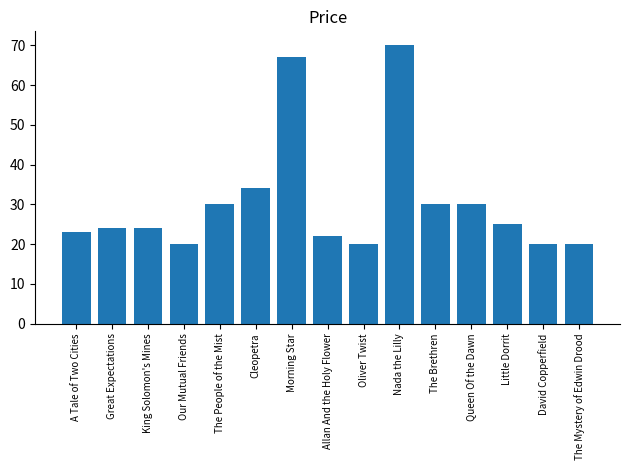

Reading left to right, list all the values displayed in this chart.

23	24	24	20	30	34	67	22	20	70	30	30	25	20	20